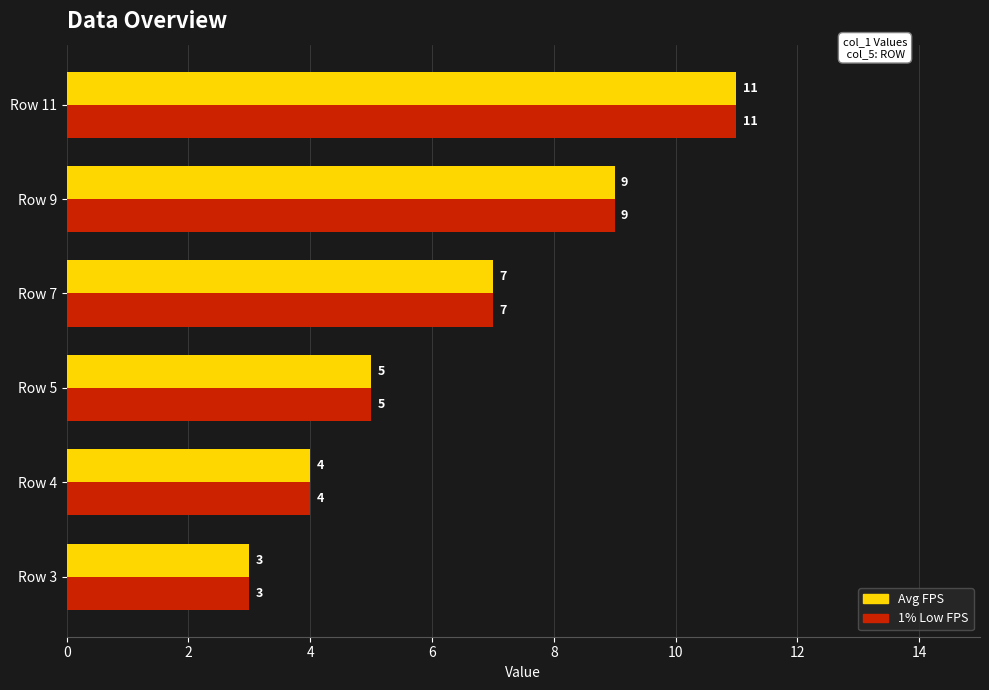

What is the approximate value of 1% Low FPS at Row 9?

9